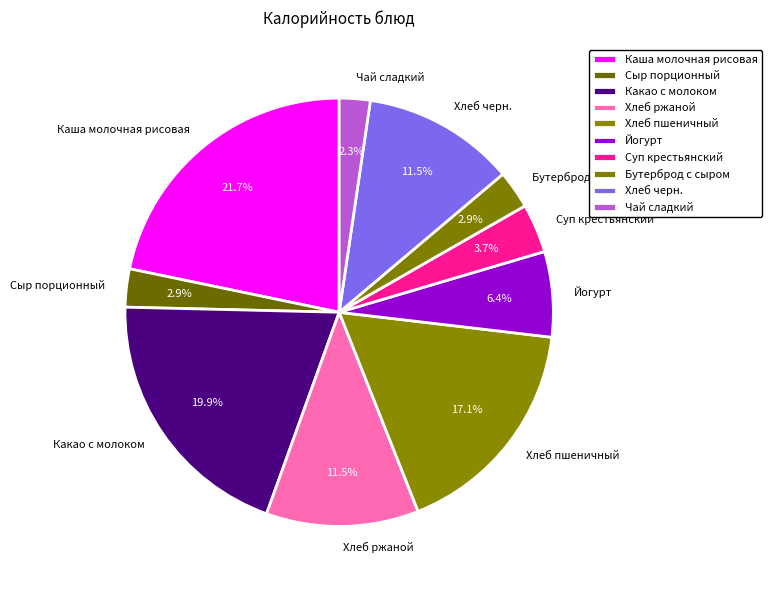

What is the largest slice in the pie chart?

Каша молочная рисовая